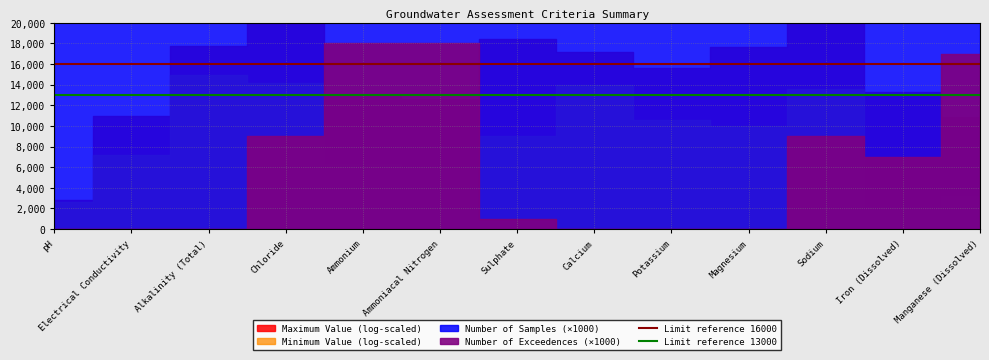

What is the label of the 2nd point from the left?

Electrical Conductivity